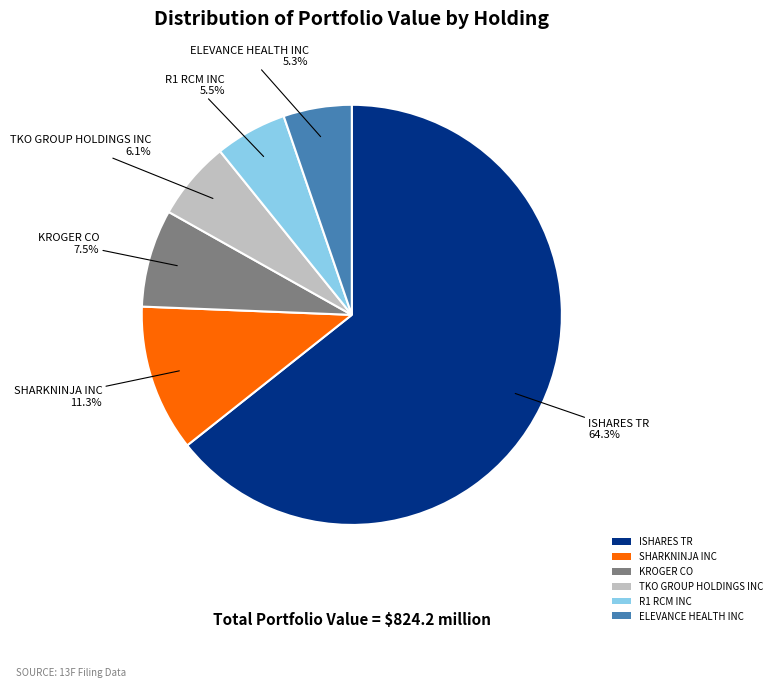

What percentage is NOT represented by TKO GROUP HOLDINGS INC?

93.9%